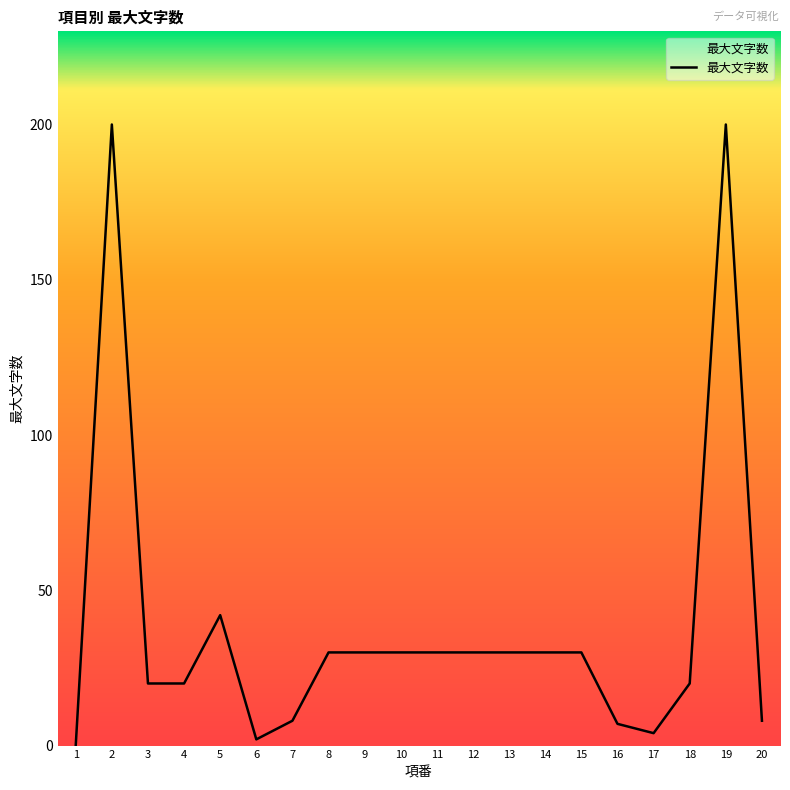

What is the change in value from 13 to 19?

+170